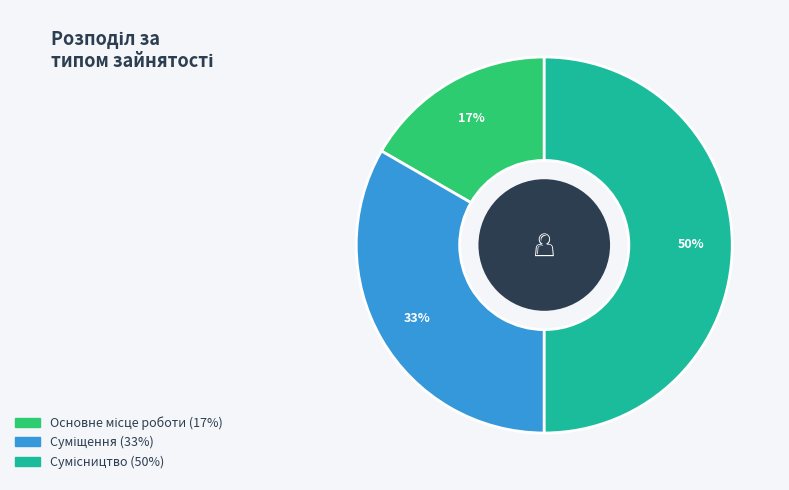

To the nearest percent, what is the average slice percentage?

33%